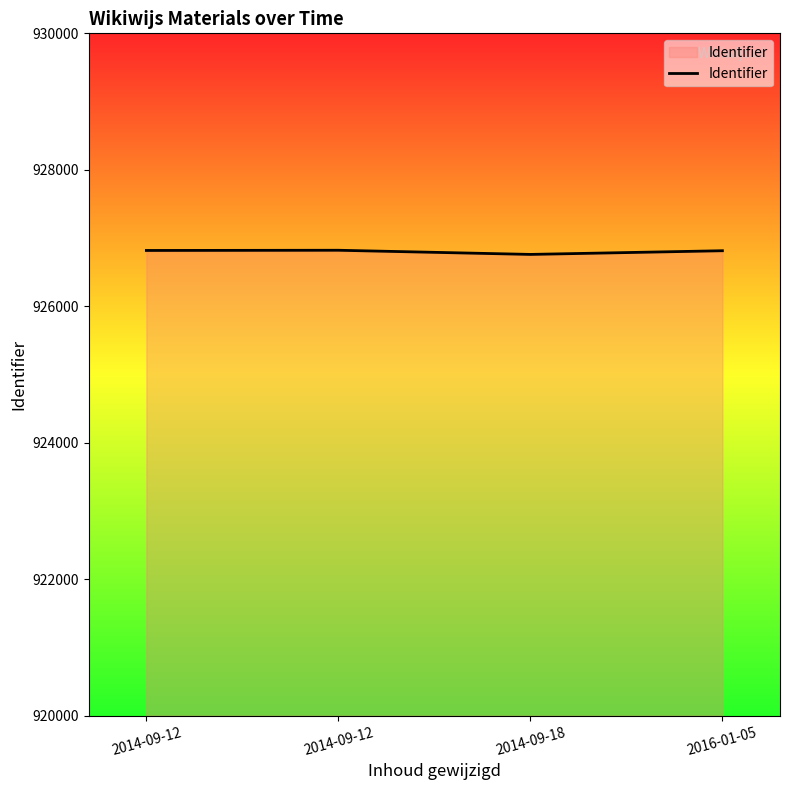

Count the number of data series in this chart.

1